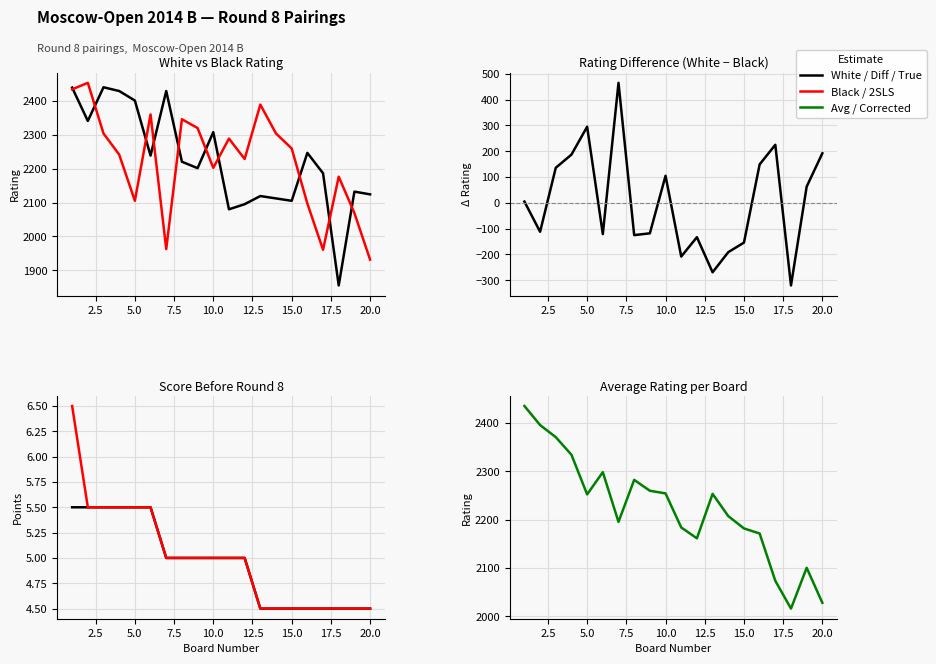

True or false: White Score has a value of 1.7 at 10.

False